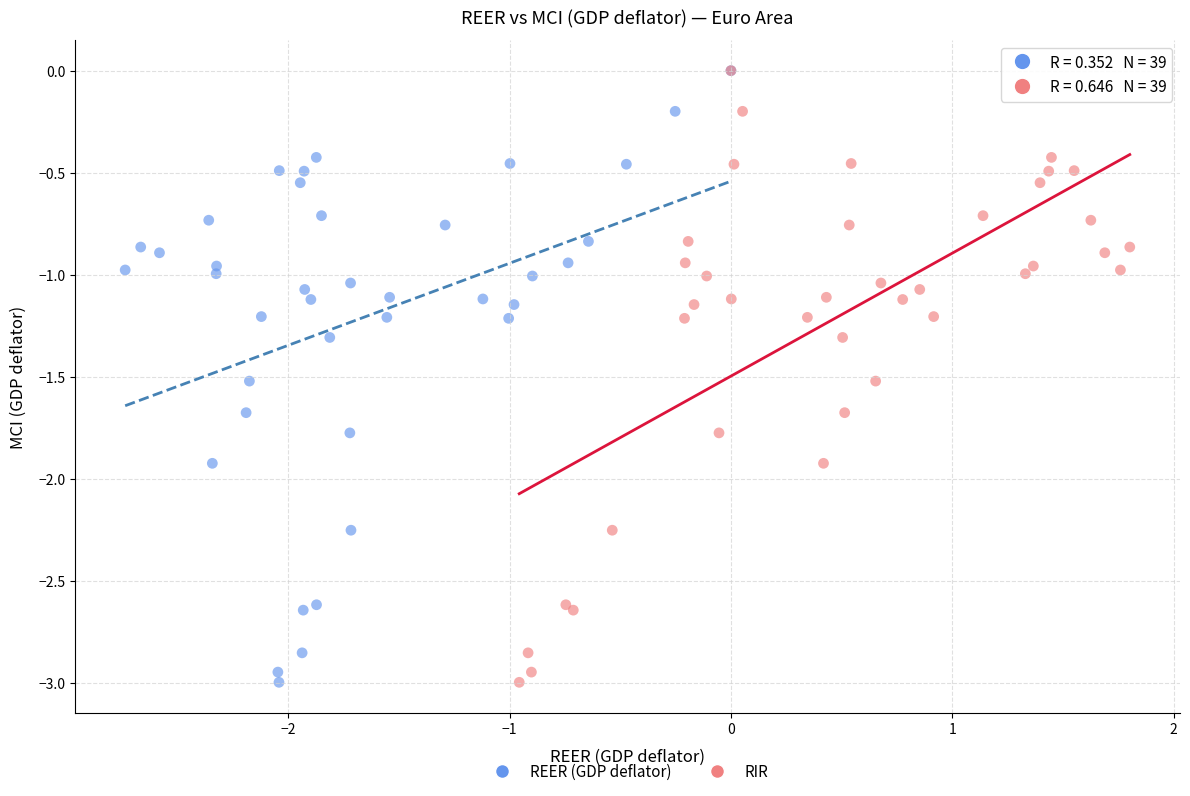

What are all the series names shown in the legend?

REER (GDP deflator), RIR